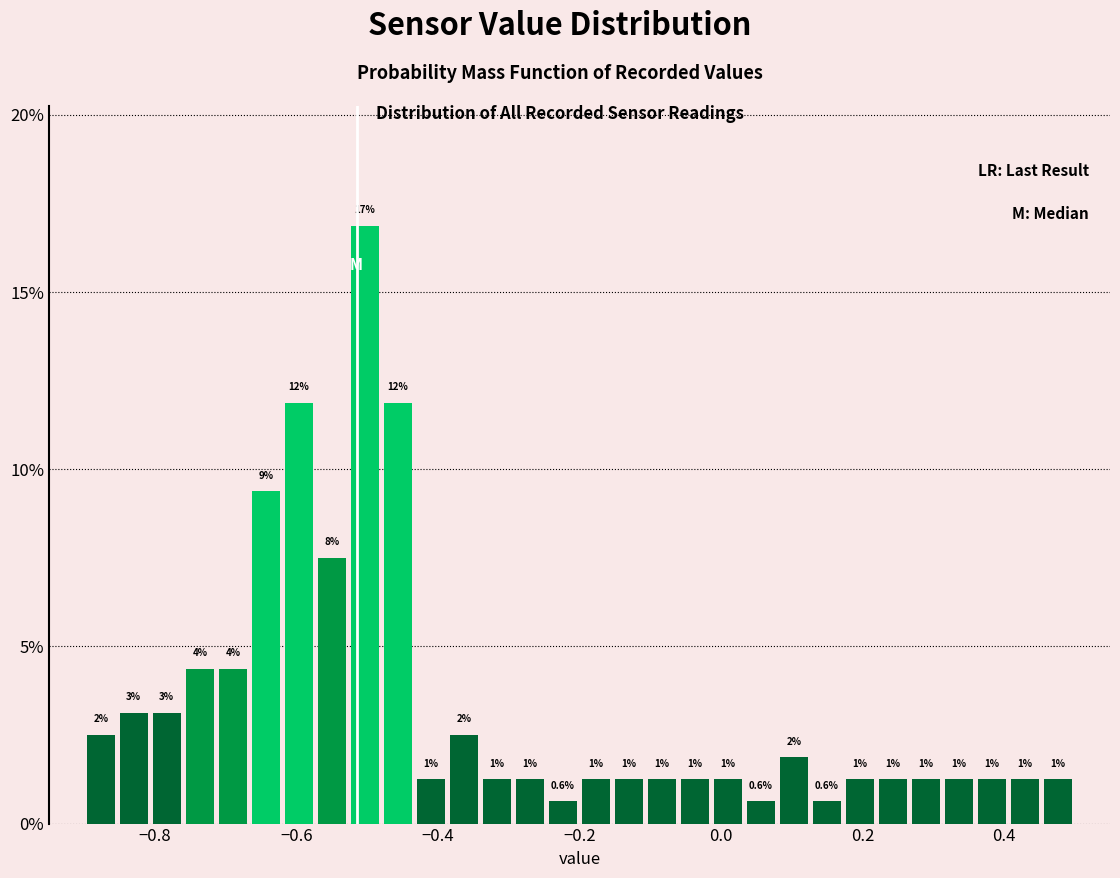

Read against the x-axis, roughly where is the centre of the tallest bar?

-0.50